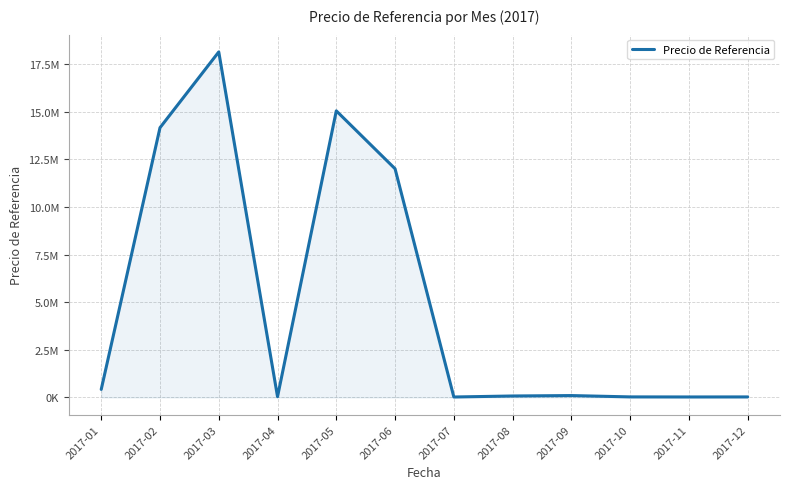

At which category does the data reach its first local valley?

2017-04